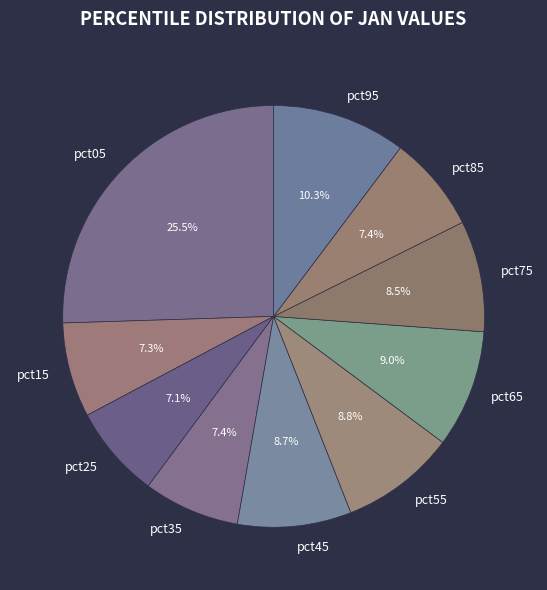

True or false: pct15 accounts for 1% of the total.

False